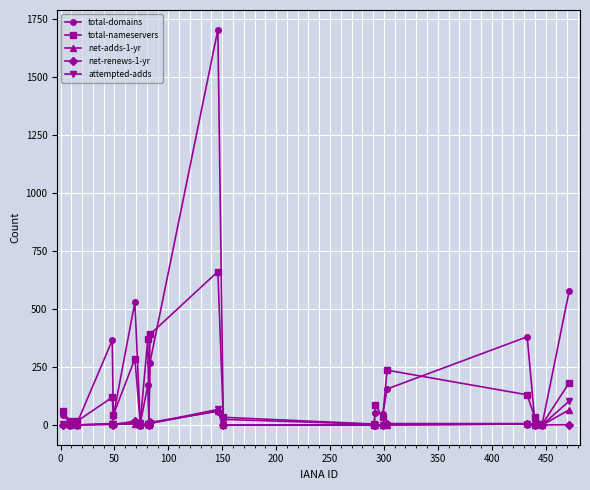

Which series has the largest range (max minus min)?

total-domains